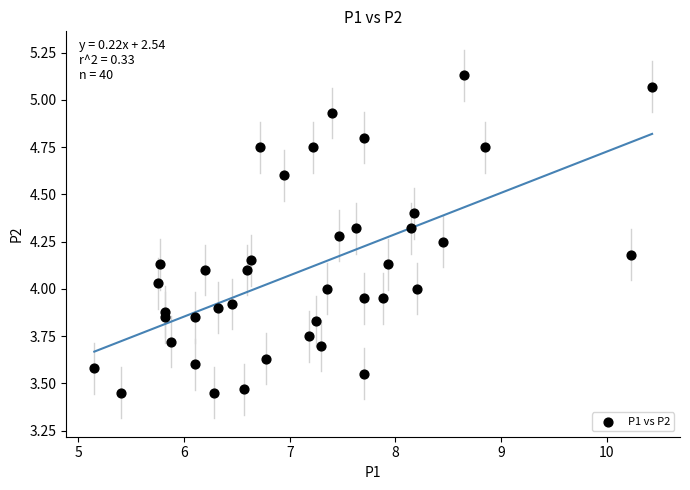

What is the range of X values (max minus min)?

5.3